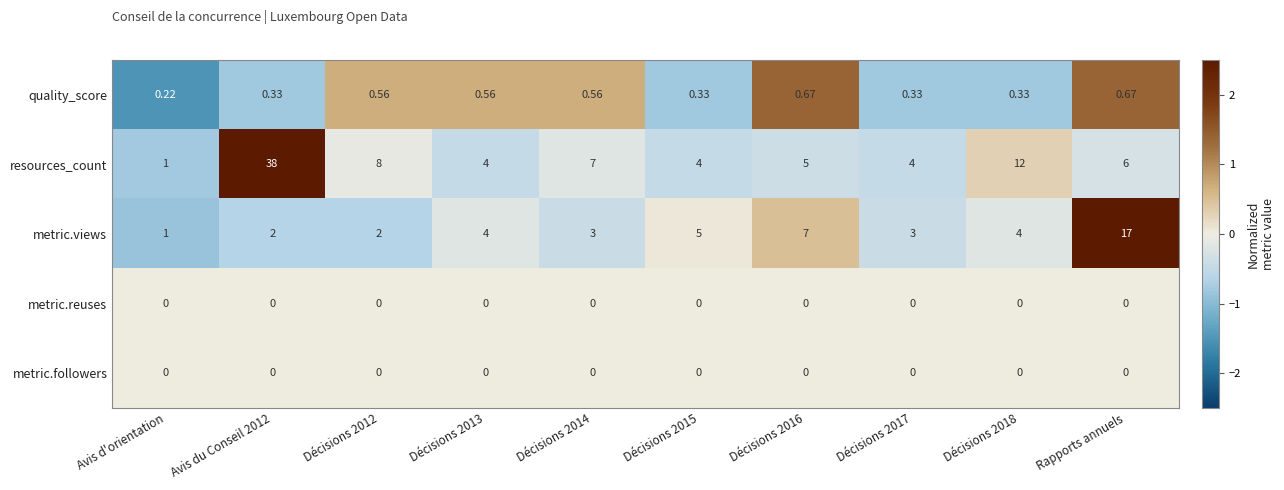

Which series has the widest spread of values?

resources_count